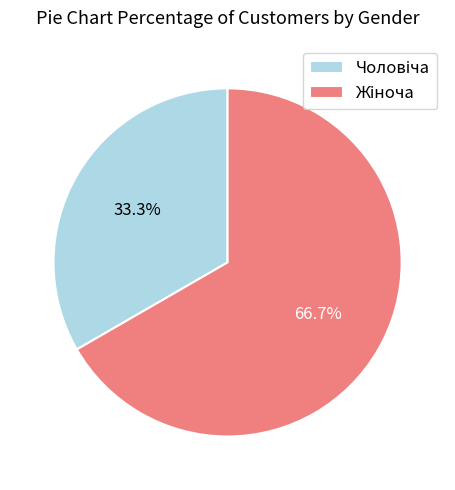

Is there any slice that represents more than half of the pie?

Yes